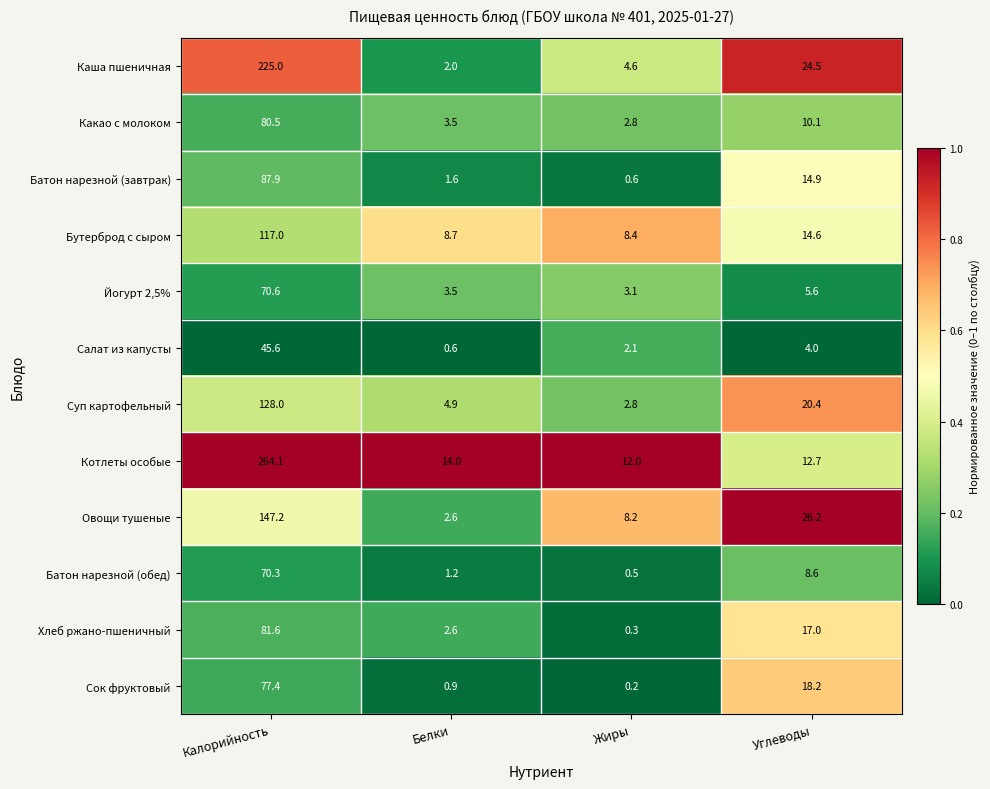

Which series has the largest total across all categories?

Котлеты особые